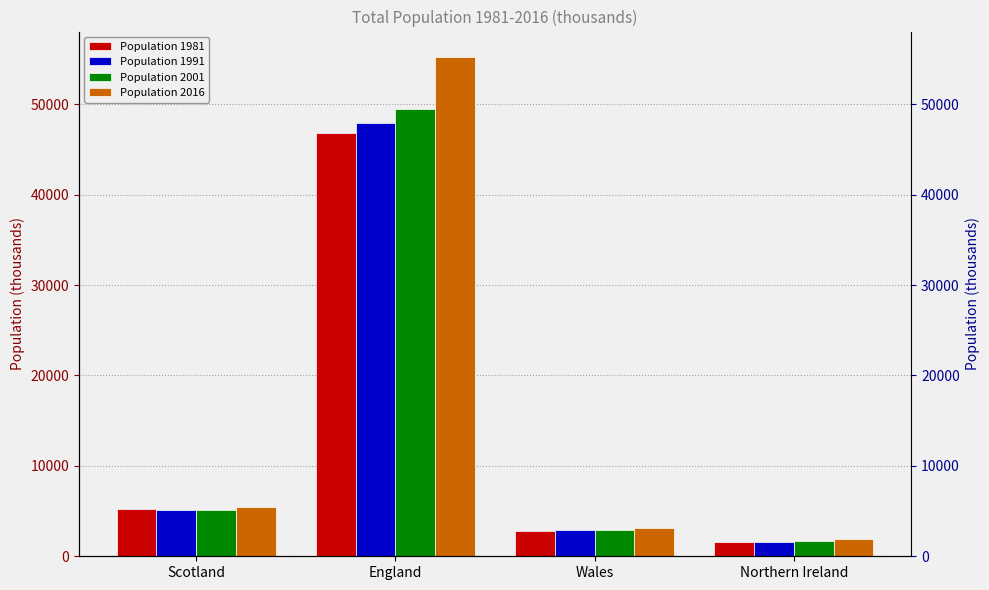

What value does the Population 1991 series have at Scotland?

5083.3